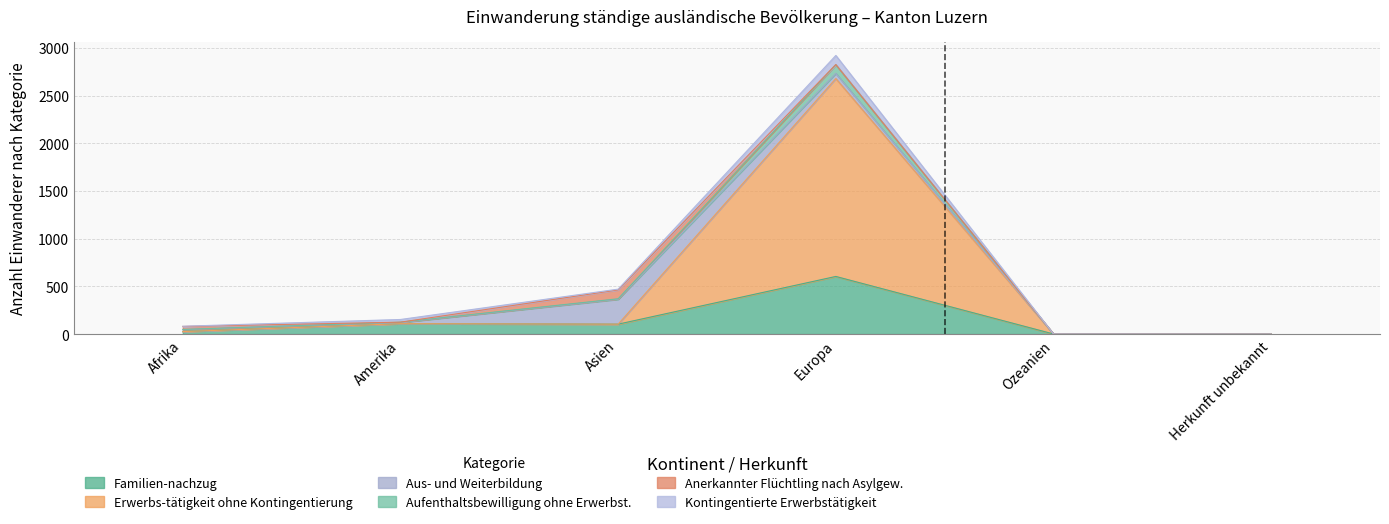

What is the label of the 3rd point from the left?

Asien